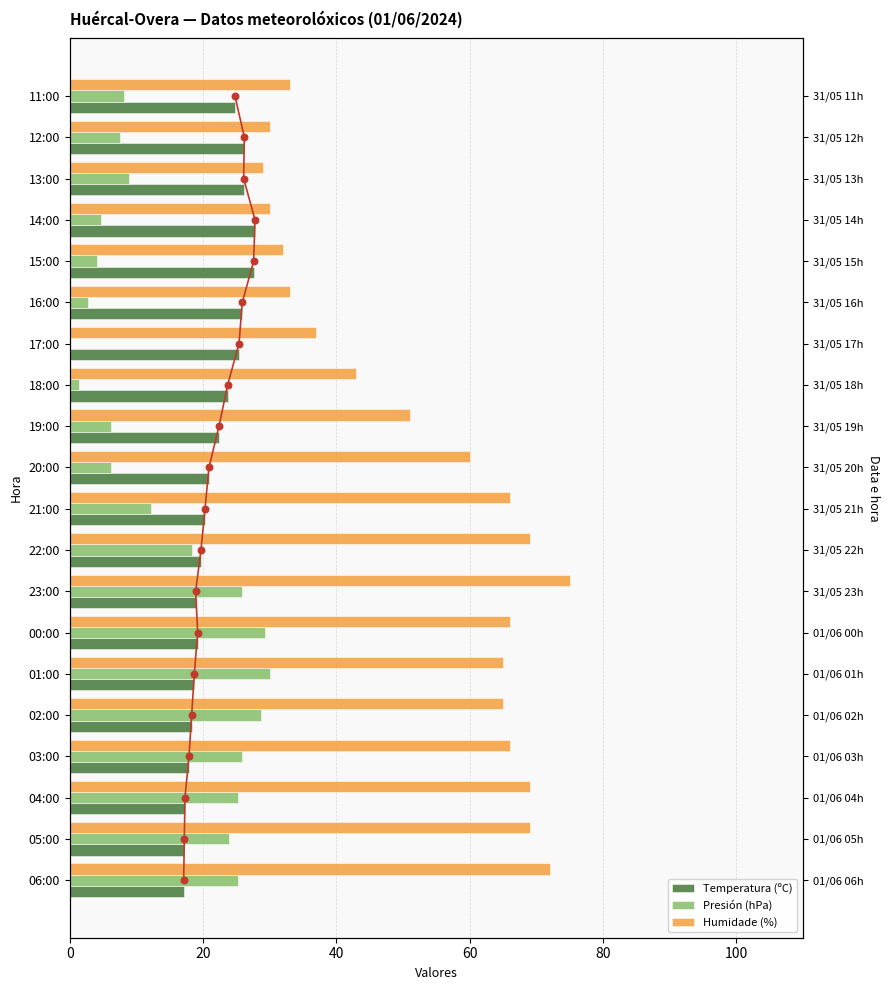

Which series contains the lowest Y value?

Presión (hPa)